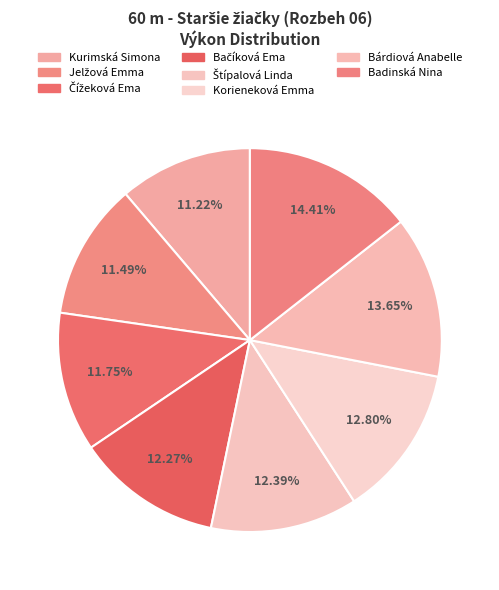

To the nearest percent, what percentage of the pie is Badinská Nina?

14%